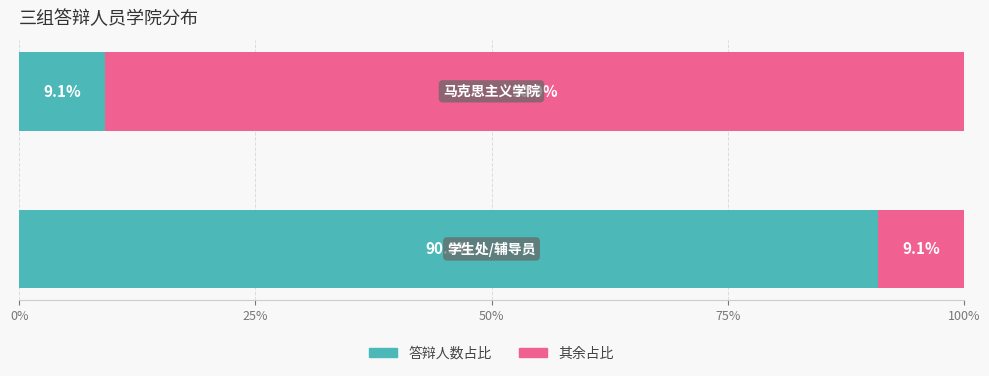

What is the minimum value for 答辩人数占比?

9.1